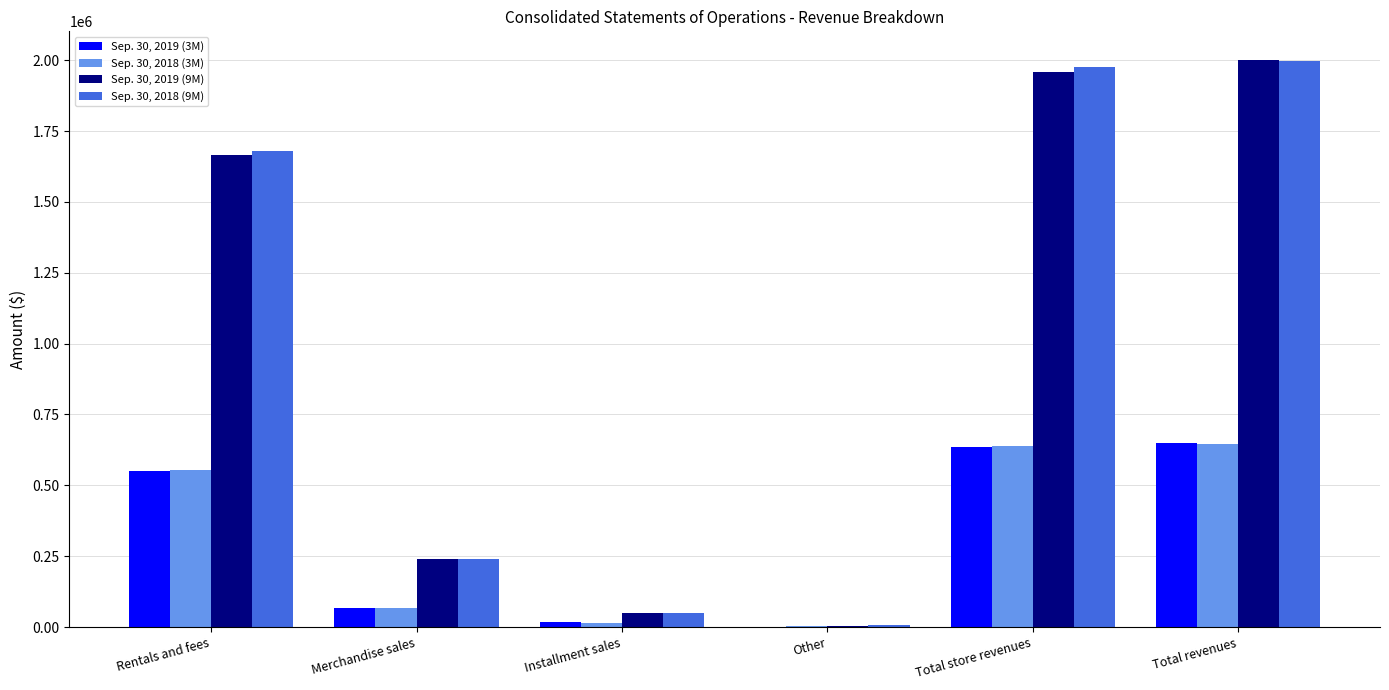

What is the sum of the Sep. 30, 2018 (9M) values at Total store revenues and Total revenues?

3974353